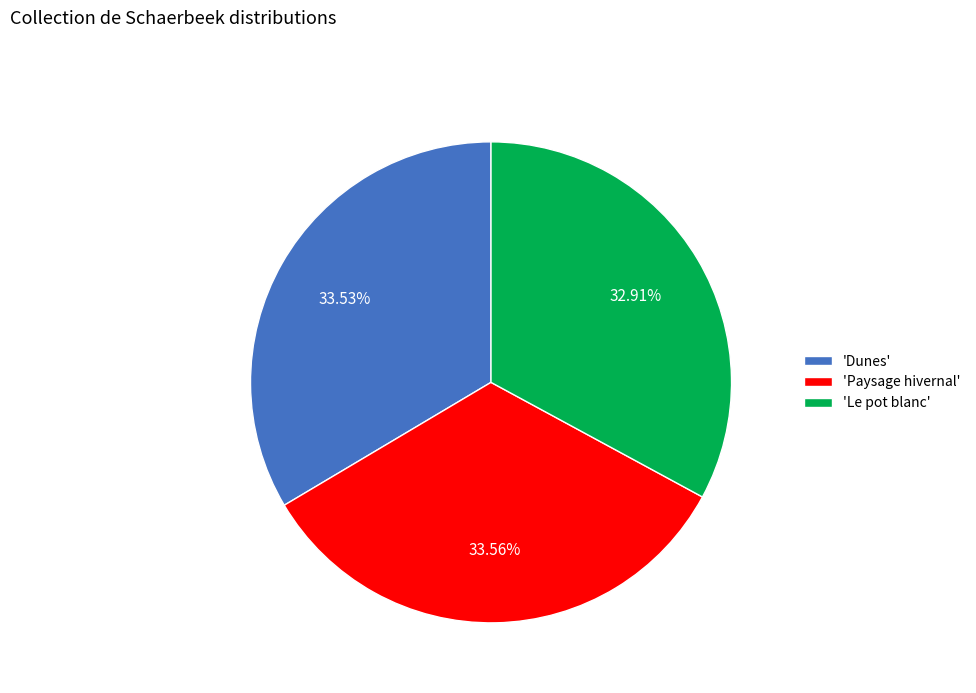

Which category has the smallest portion of the pie?

'Le pot blanc'